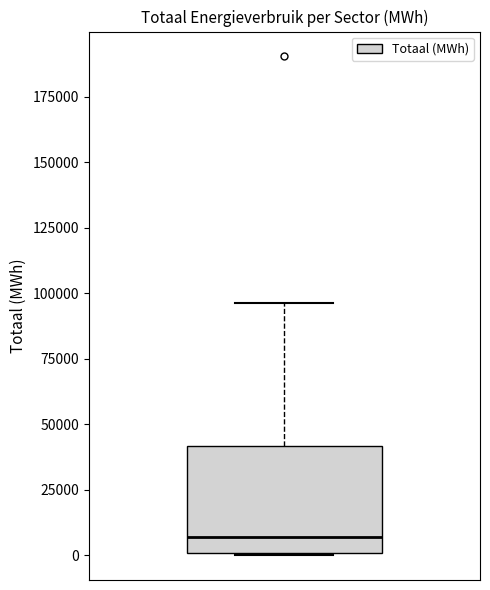

Where does the upper whisker of the box end on the y-axis? The values are not printed on the chart, so give them approximately, as read against the axis.

95000